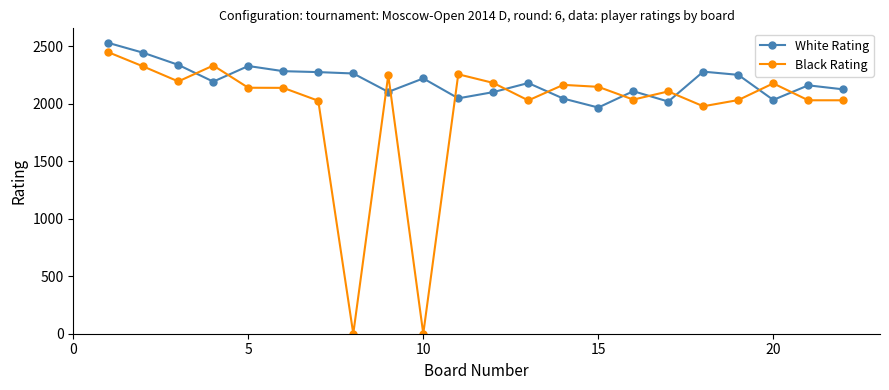

True or false: Black Rating has more than 0 points higher than both neighbors.

True